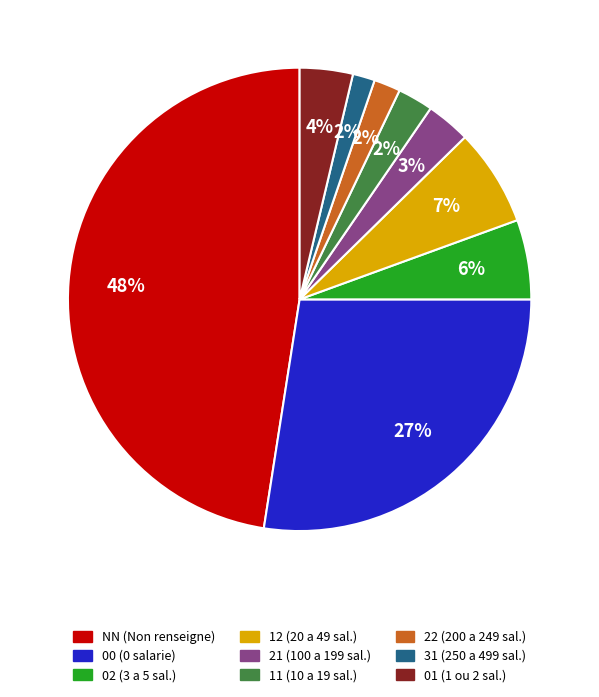

To the nearest percent, what is the average slice percentage?

11%